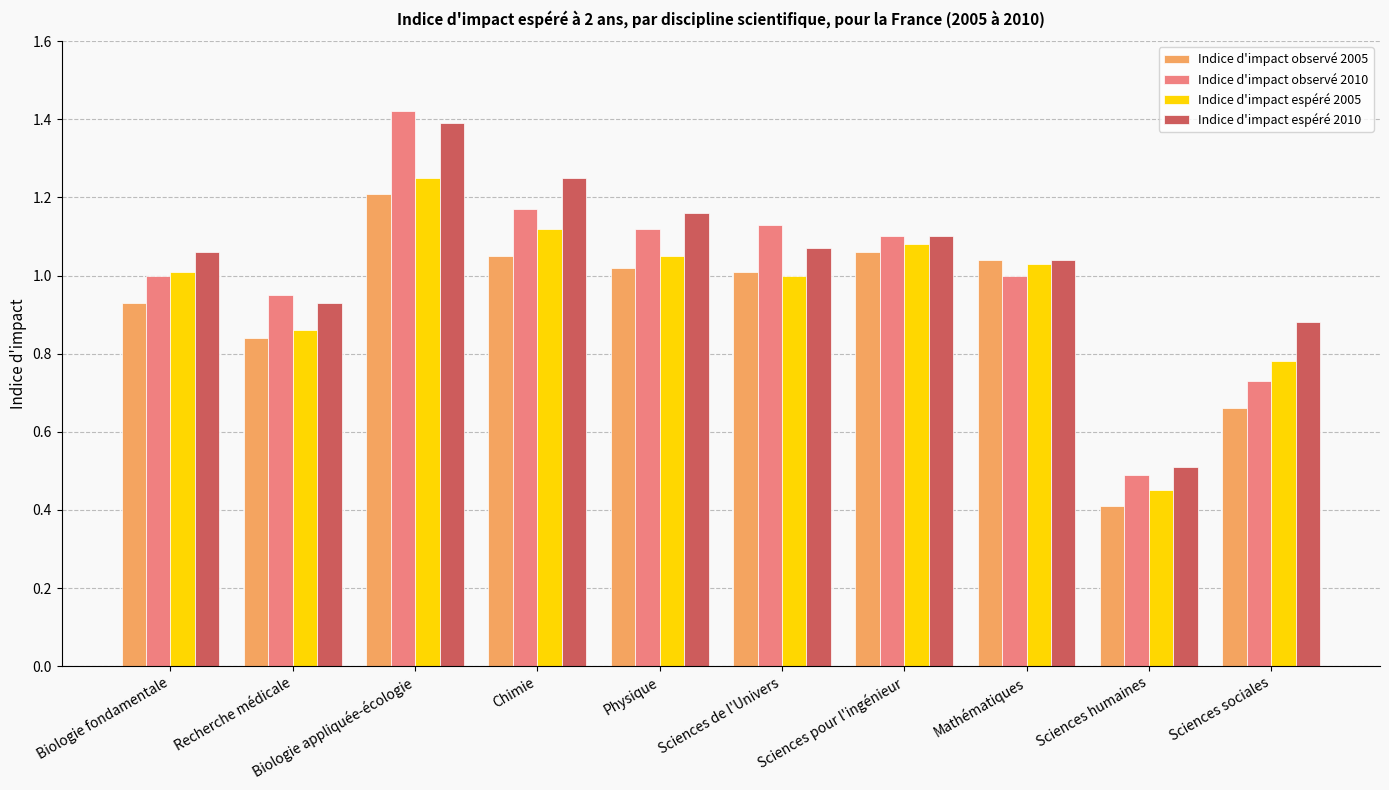

What is the label of the 9th bar from the right?

Recherche médicale